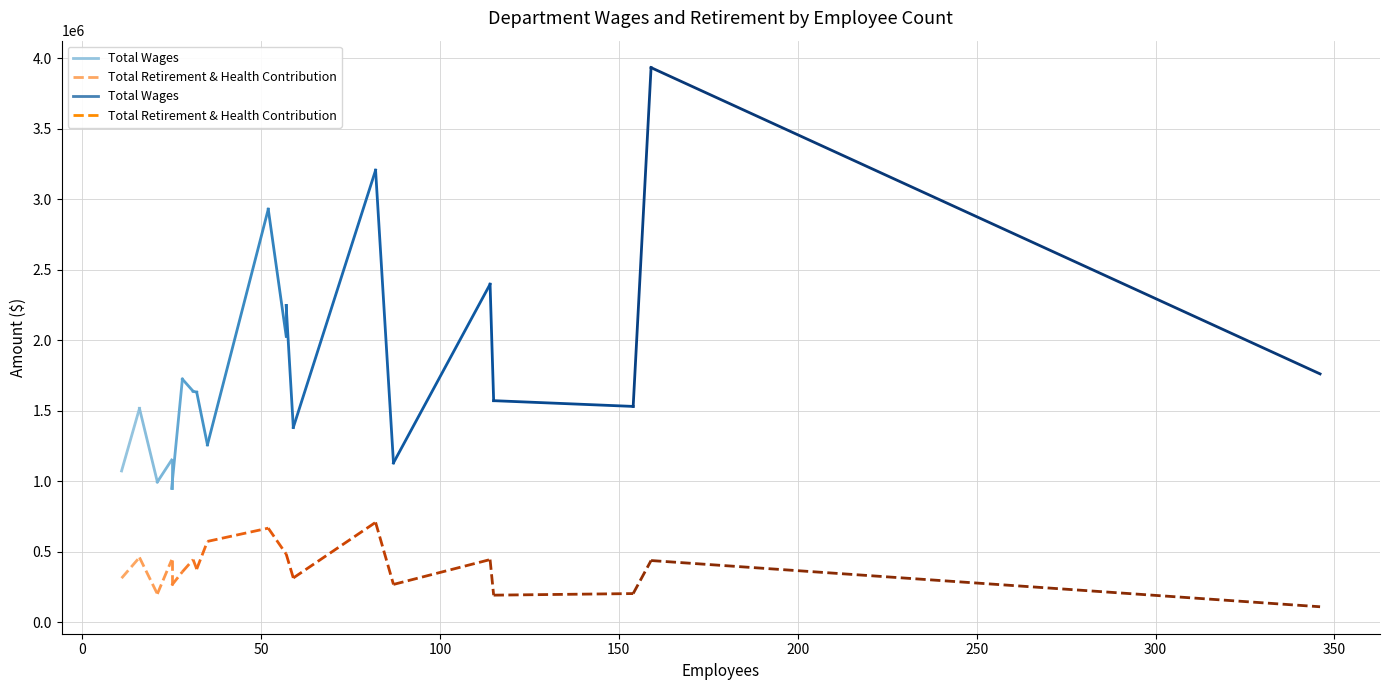

How many distinct data groups are displayed?

2